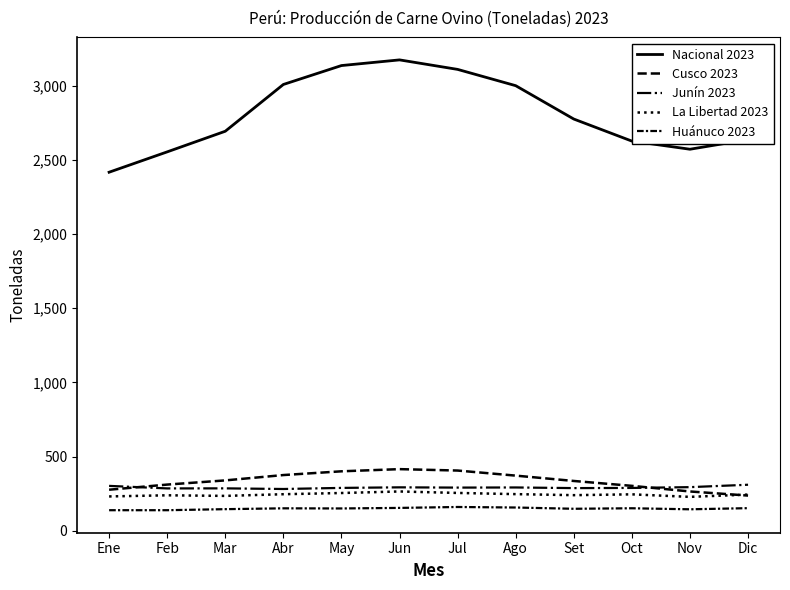

How many lines are shown in the chart?

5